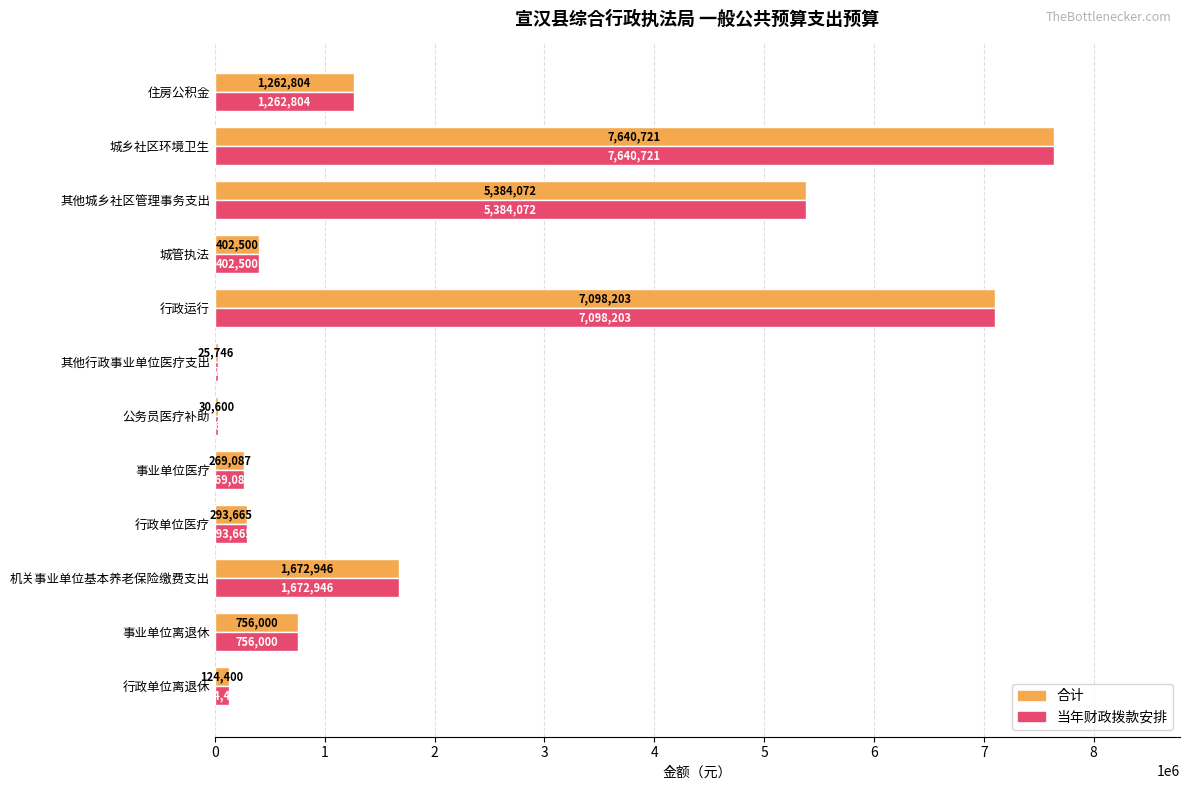

Which category has the highest value in the 合计 series?

城乡社区环境卫生